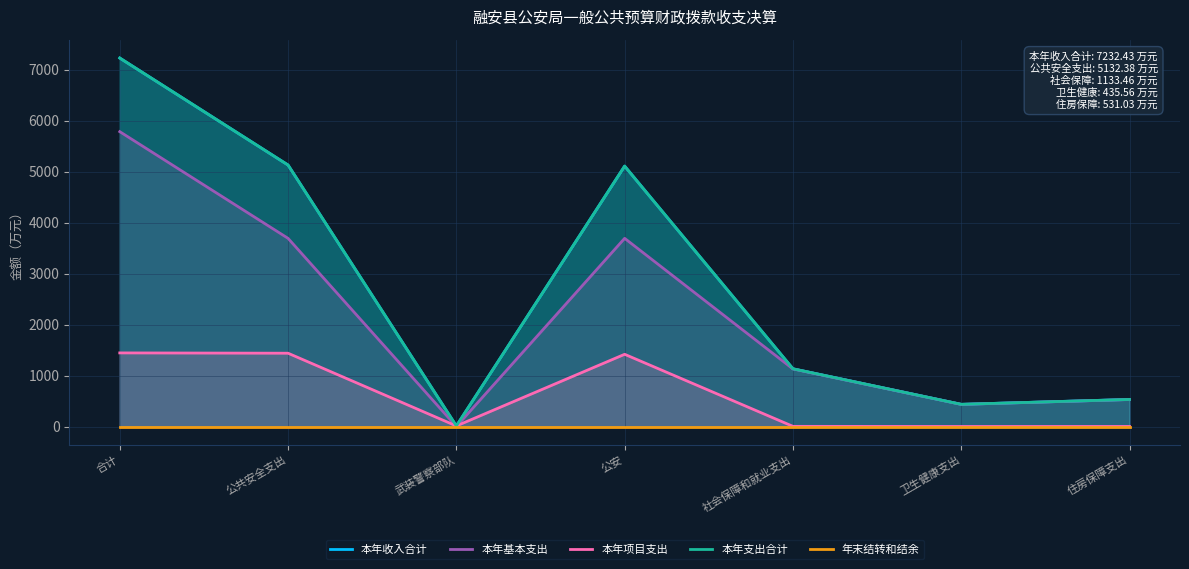

In 本年项目支出, how many points are higher than both neighbors (excluding endpoints)?

1